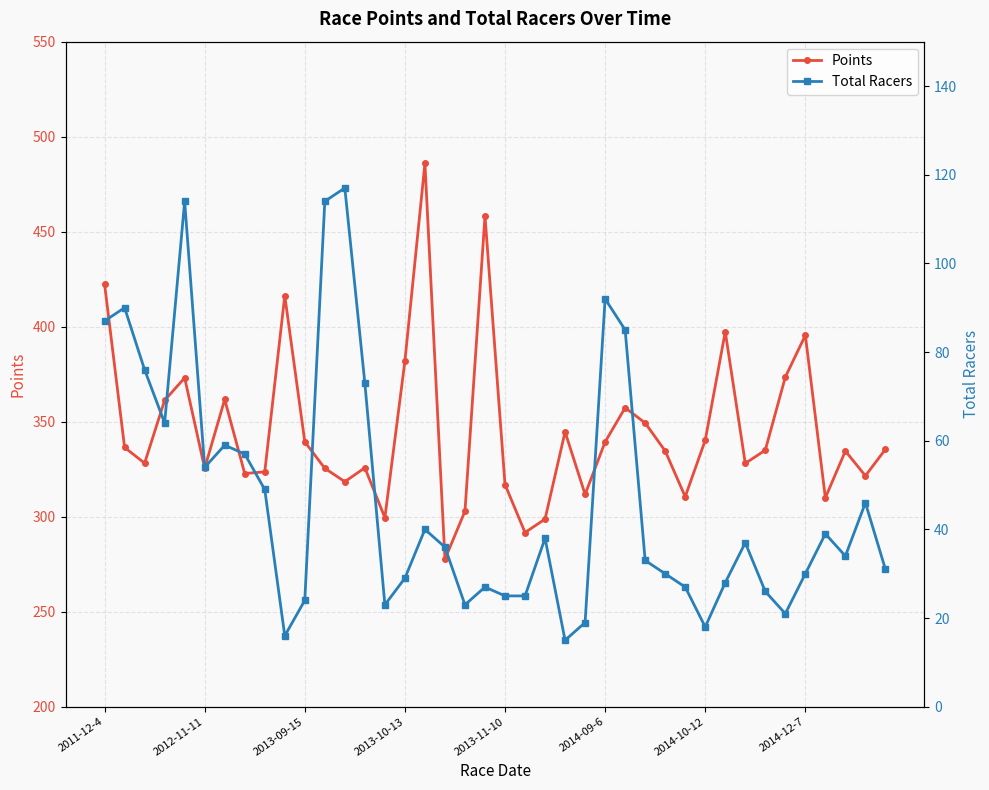

True or false: Total Racers has a value of 16.0 at 9.

True